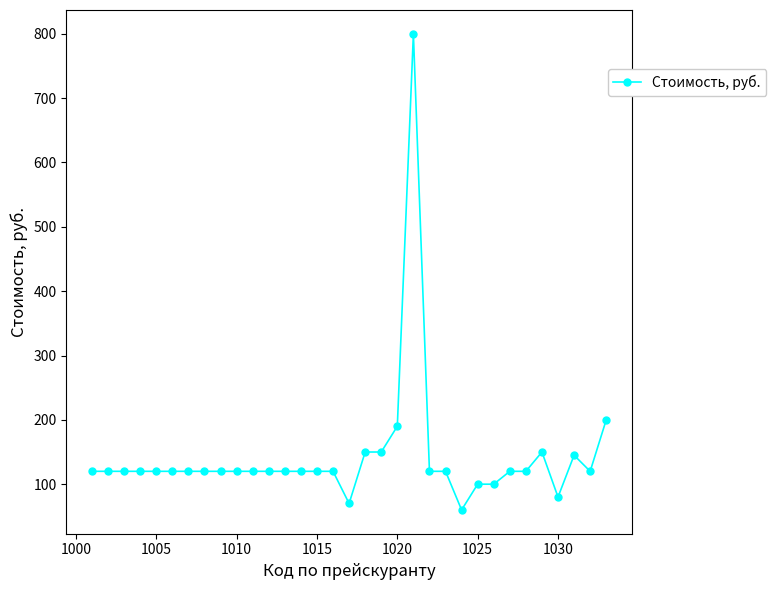

What is the smallest value displayed?

60